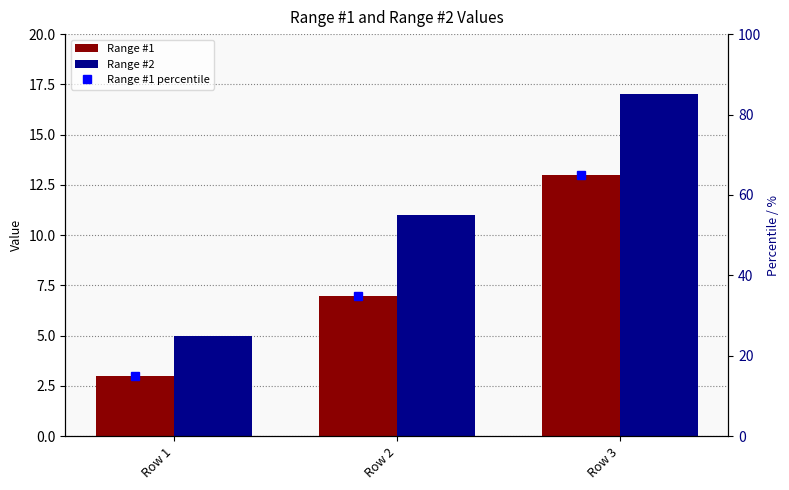

What is the sum of all Range #2 values?

33